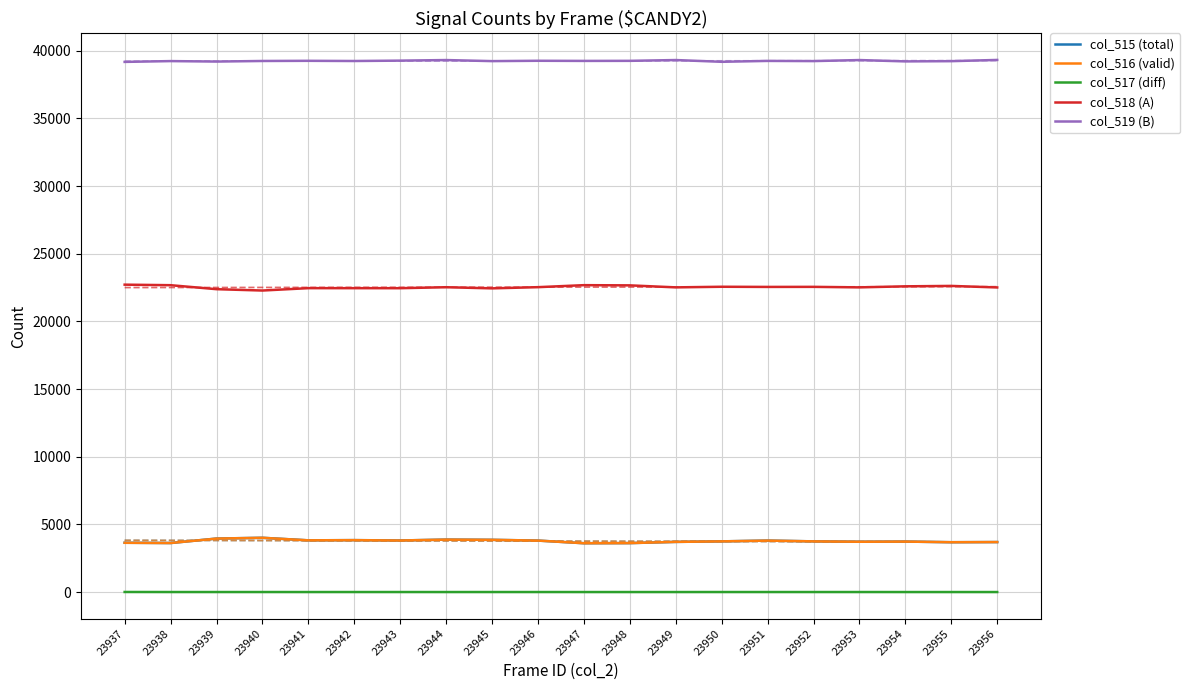

True or false: col_519 (B) has more than 2 points higher than both neighbors.

True